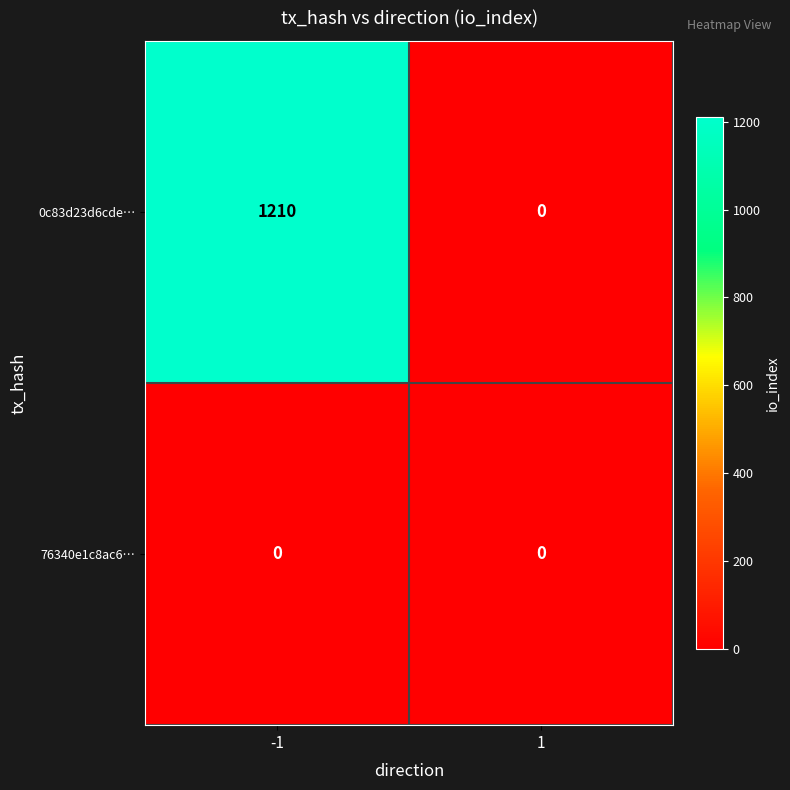

The 0c83d23d6cde… series shows 1654 at -1. True or false?

False